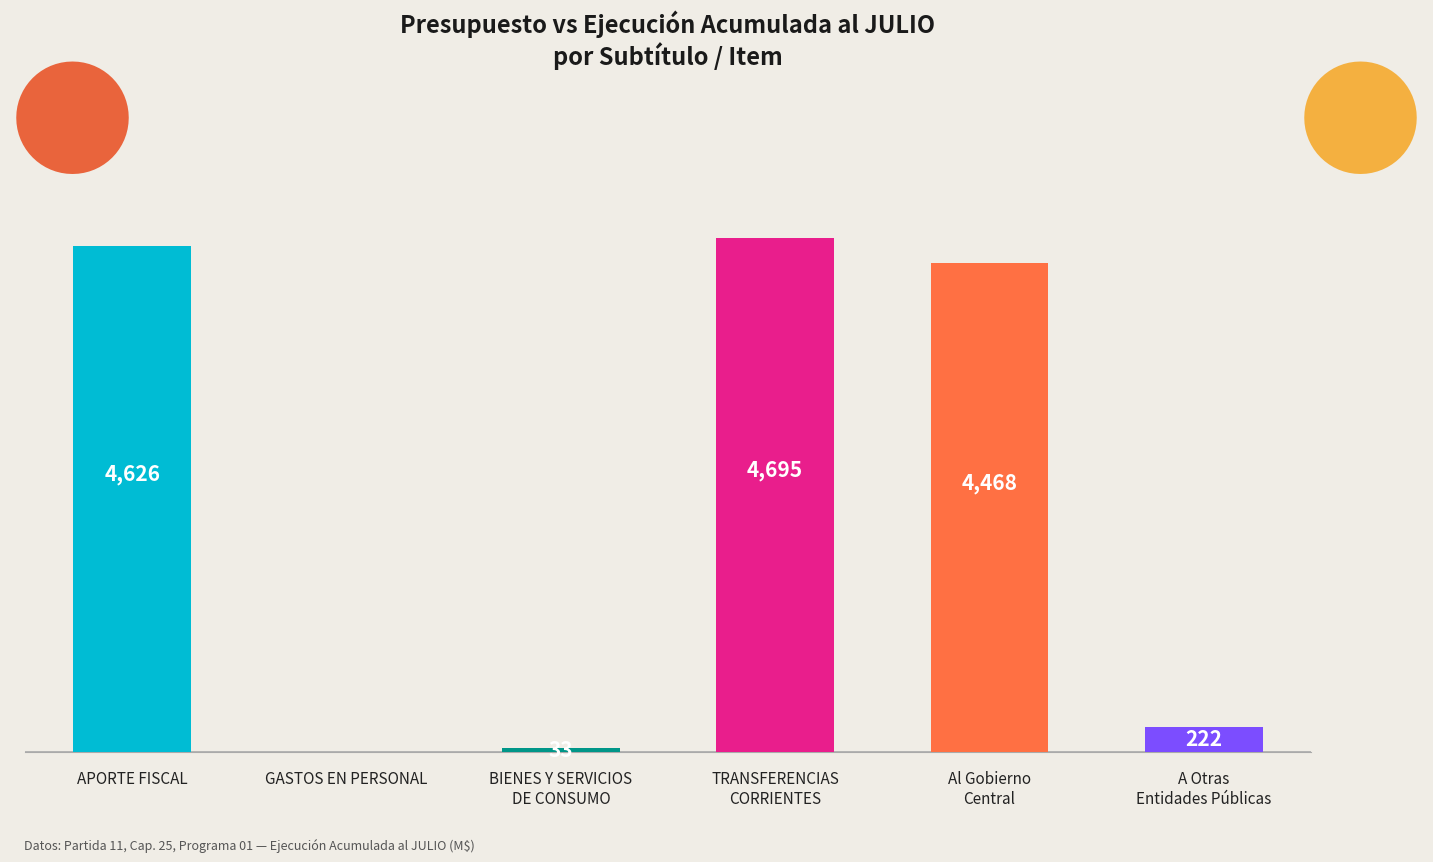

What is the difference between the Ejecución Acumulada al JULIO values at Al Gobierno
Central and BIENES Y SERVICIOS
DE CONSUMO?

4435